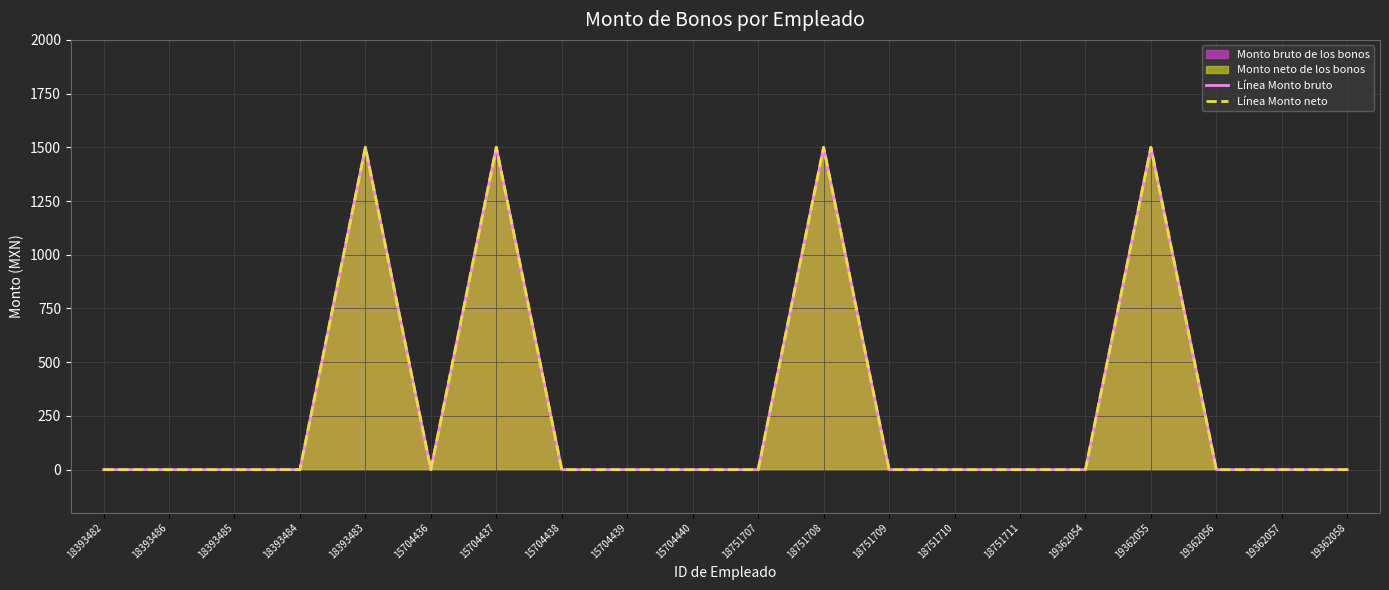

What is the label of the 18th point from the right?

18393485